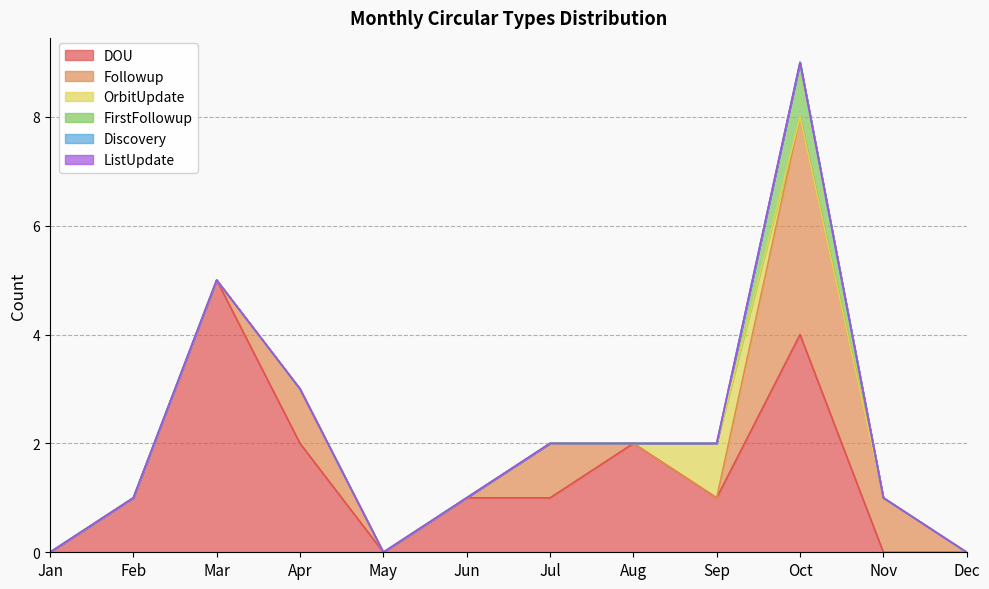

How many values in the OrbitUpdate series exceed 0?

1